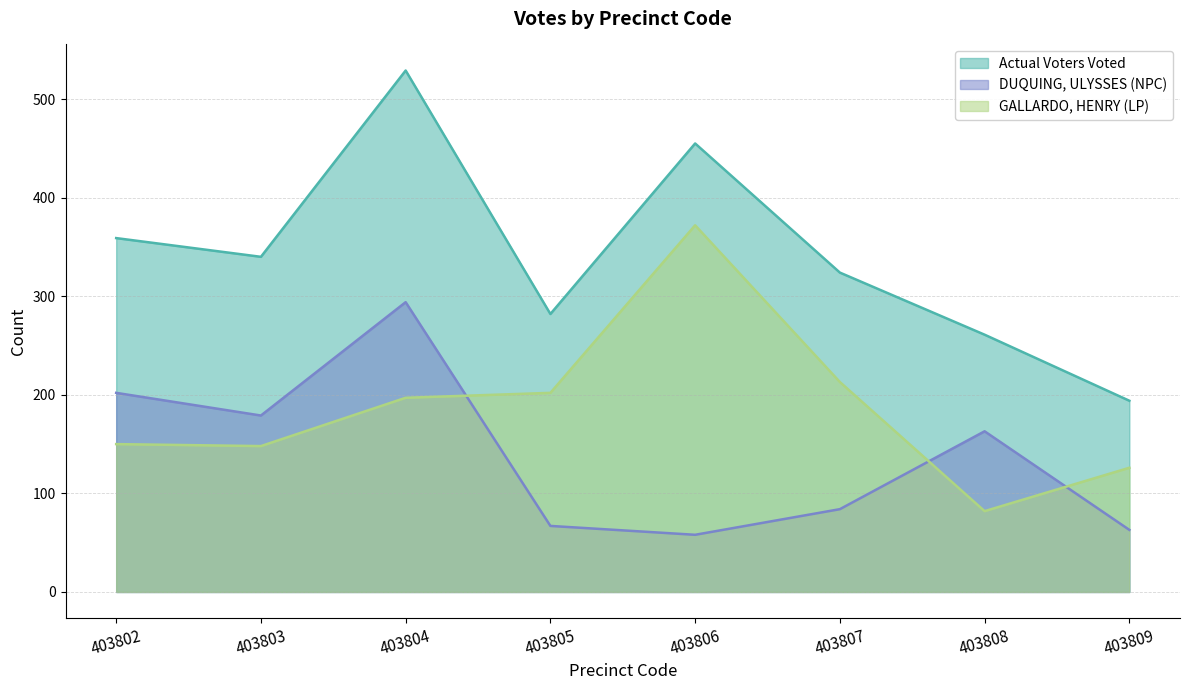

At which label does DUQUING, ULYSSES (NPC) reach its minimum?

403806